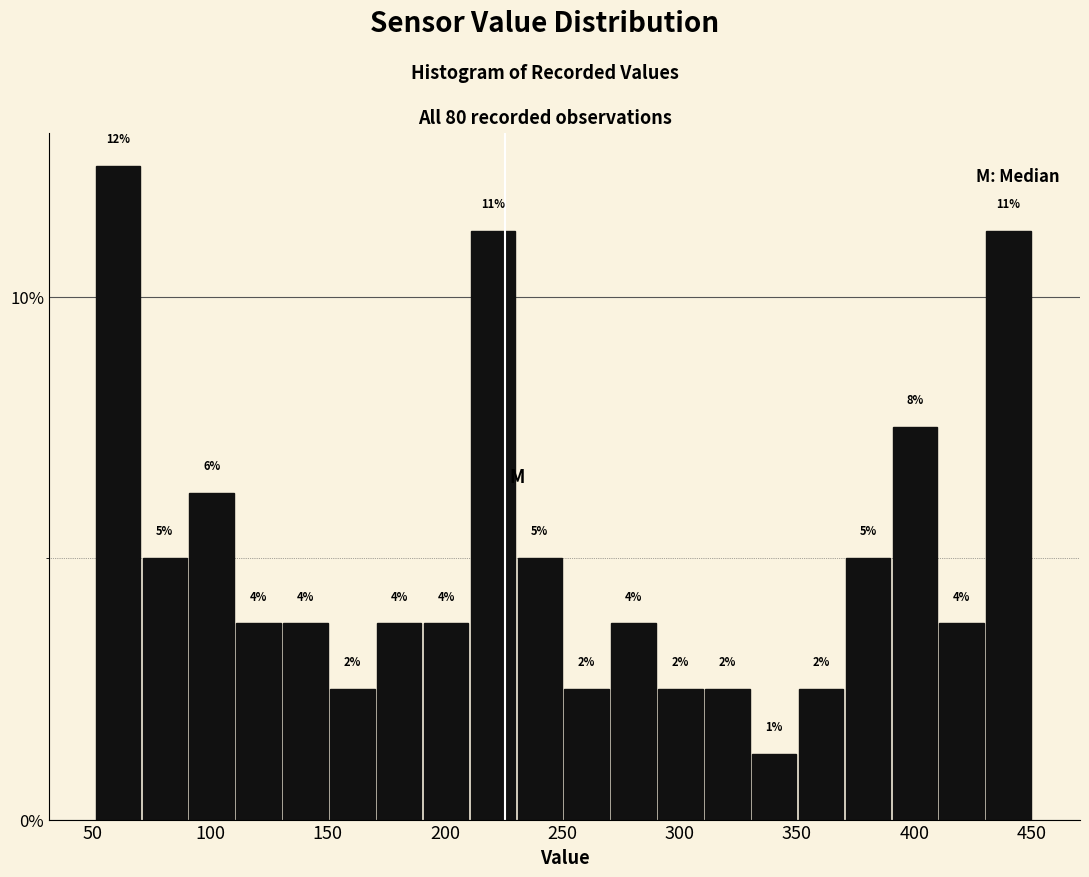

Around what value on the x-axis is the tallest bar? Give the approximate position of its centre, as read against the axis.

60